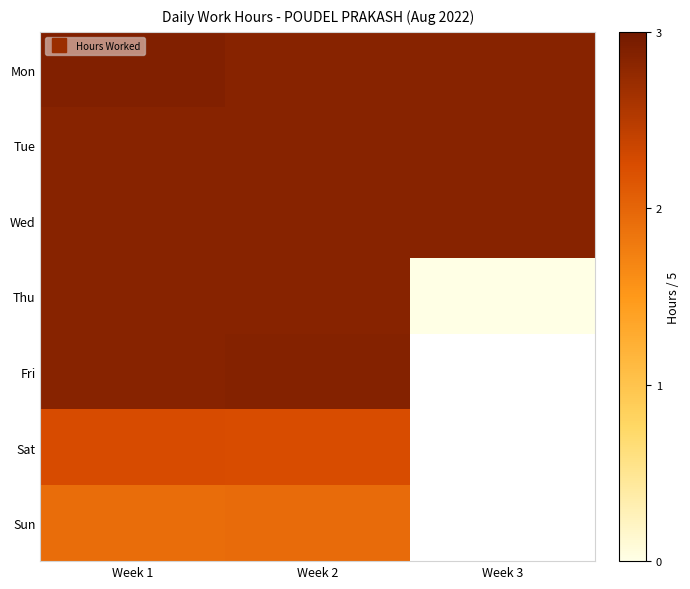

The Mon series shows 4.1 at Week 1. True or false?

False